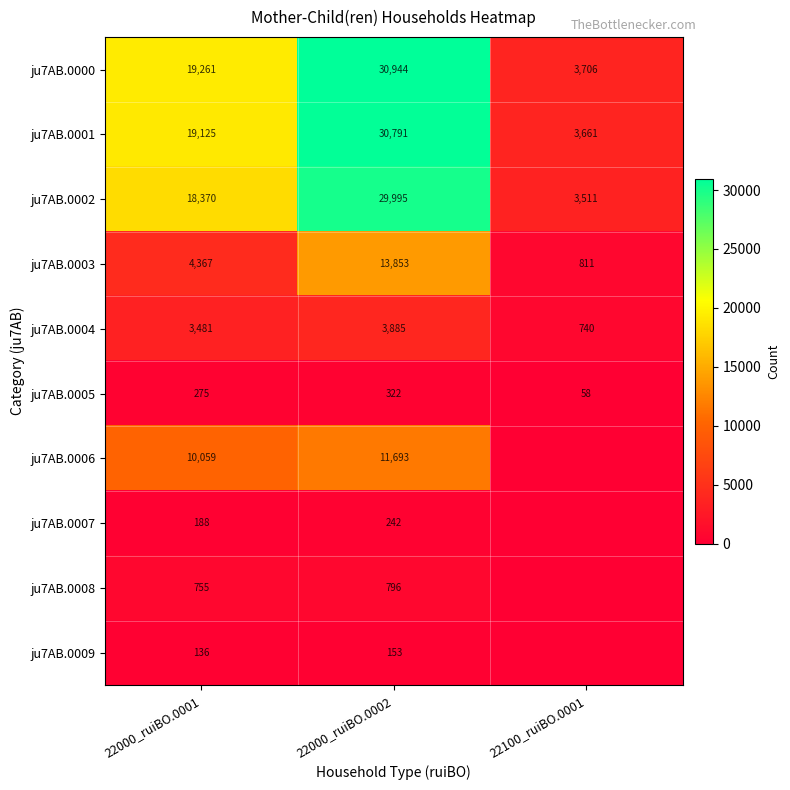

Count the ju7AB.0003 values in the range 811 to 13853.

3